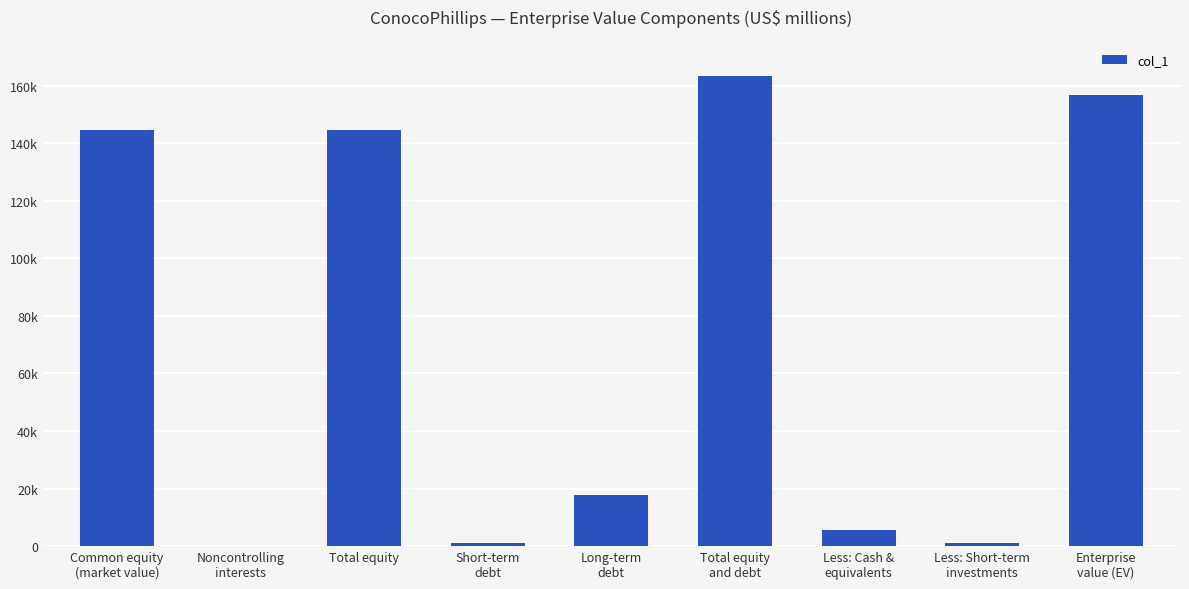

Are the bars horizontal?

No